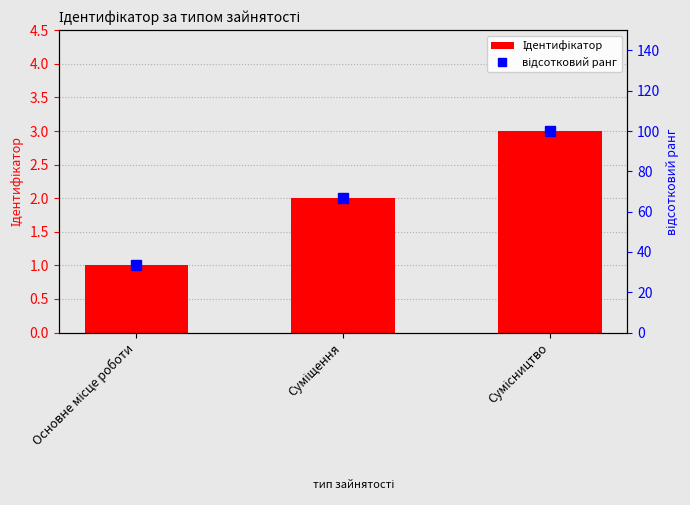

What is the approximate value of відсотковий ранг at Основне місце роботи?

33.3